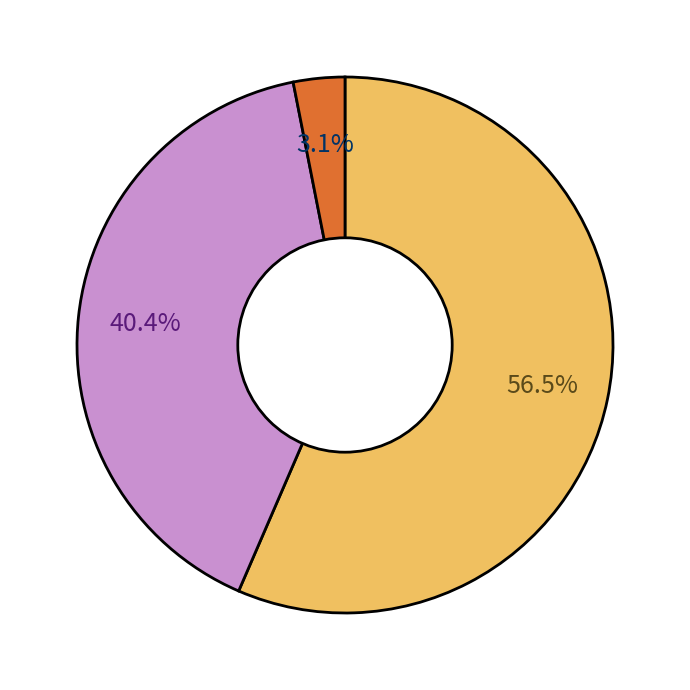

Is there any slice that represents more than half of the pie?

Yes